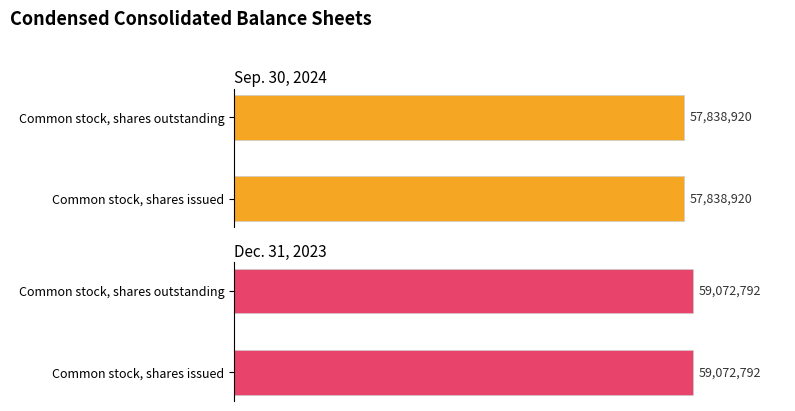

At which category is the sum across all series the highest?

Common stock, shares issued